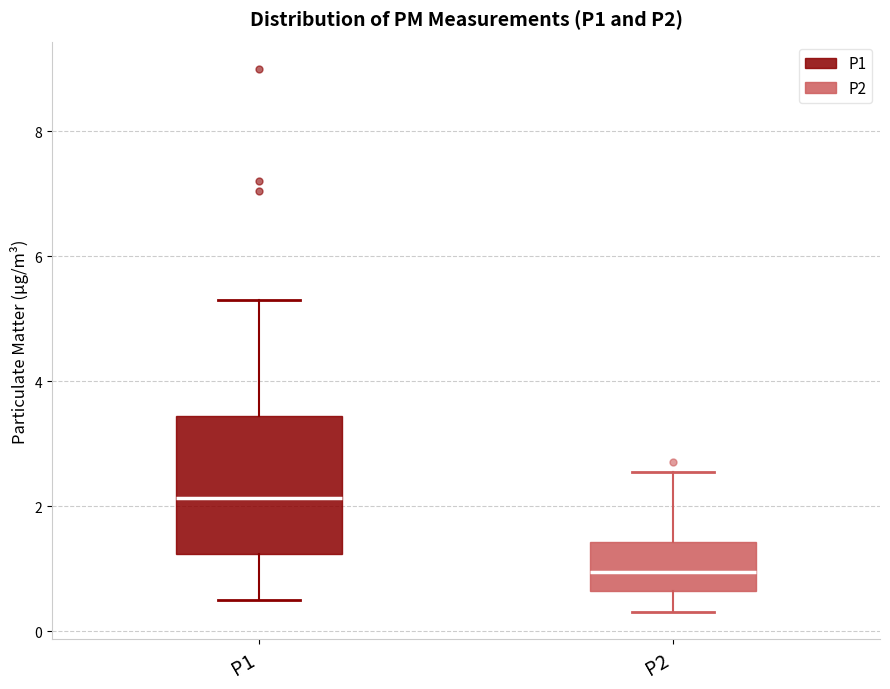

Which box's median line is the highest?

P1